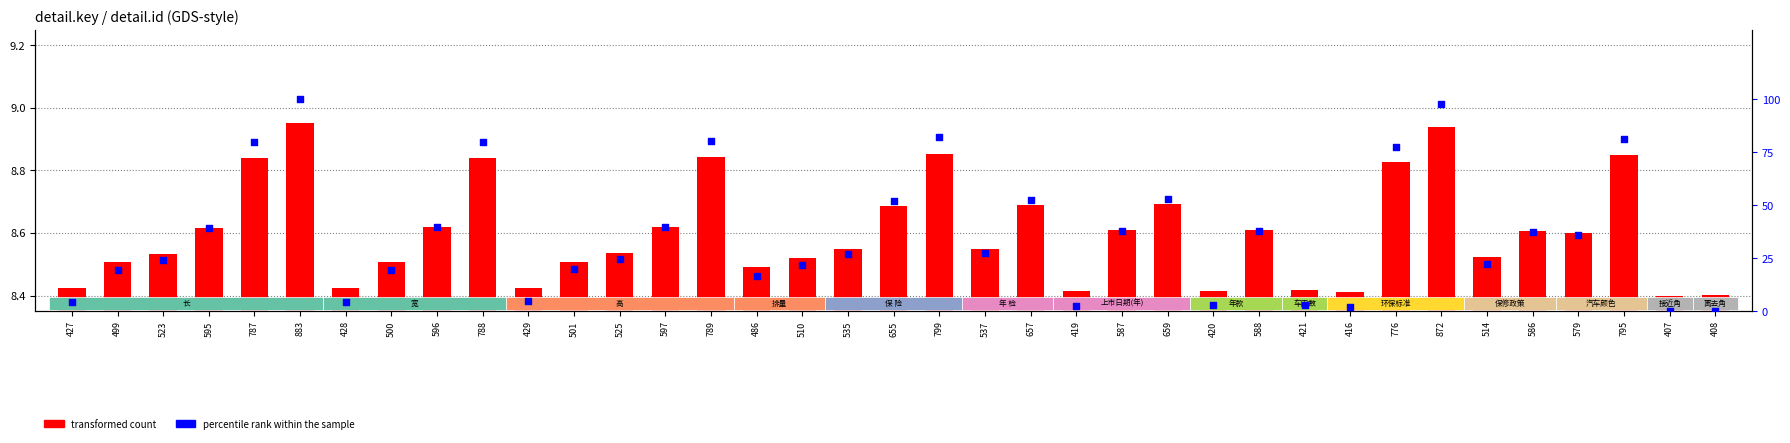

At which category is the sum across all series the highest?

883